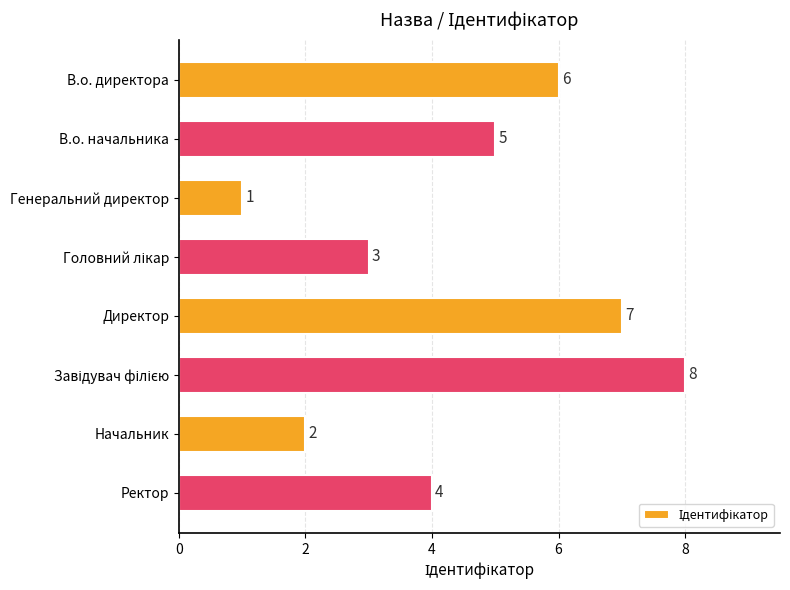

Is it true that the value at Генеральний директор is 1?

True